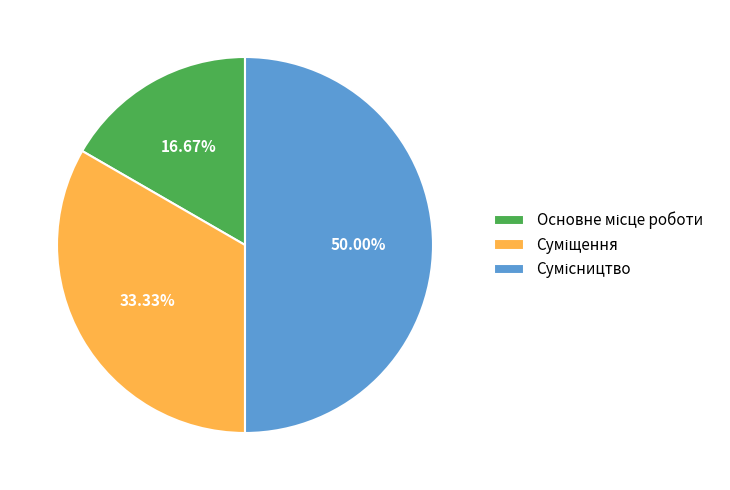

To the nearest percent, what is the combined percentage of Суміщення and Основне місце роботи?

50%